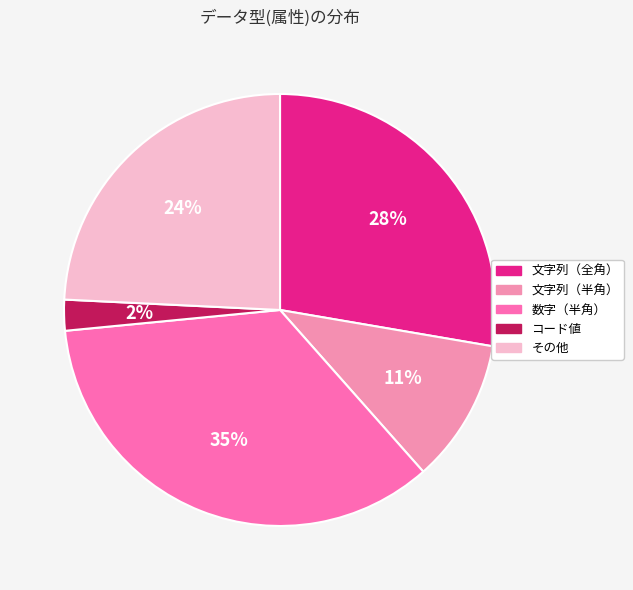

To the nearest percent, what portion does 文字列（全角） represent?

28%